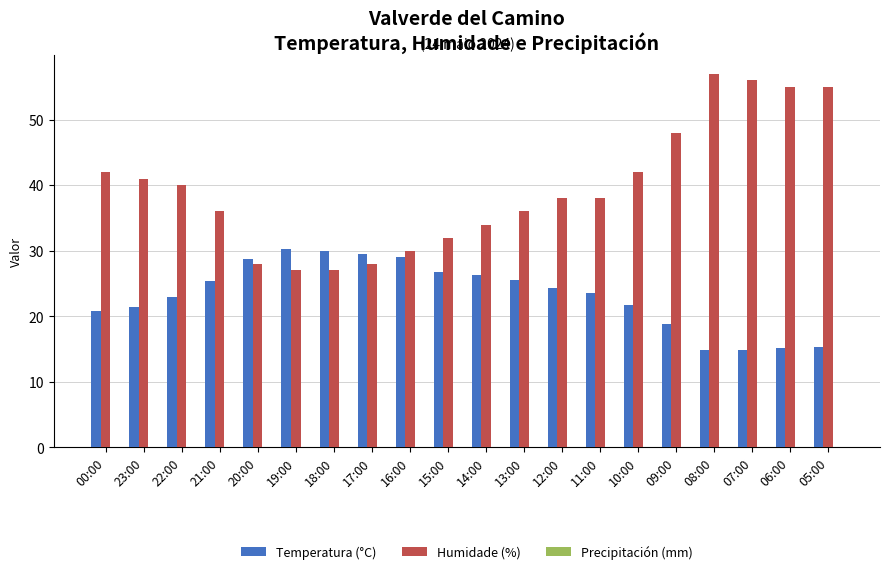

What is the spread (max minus min) of values at 08:00?

42.1